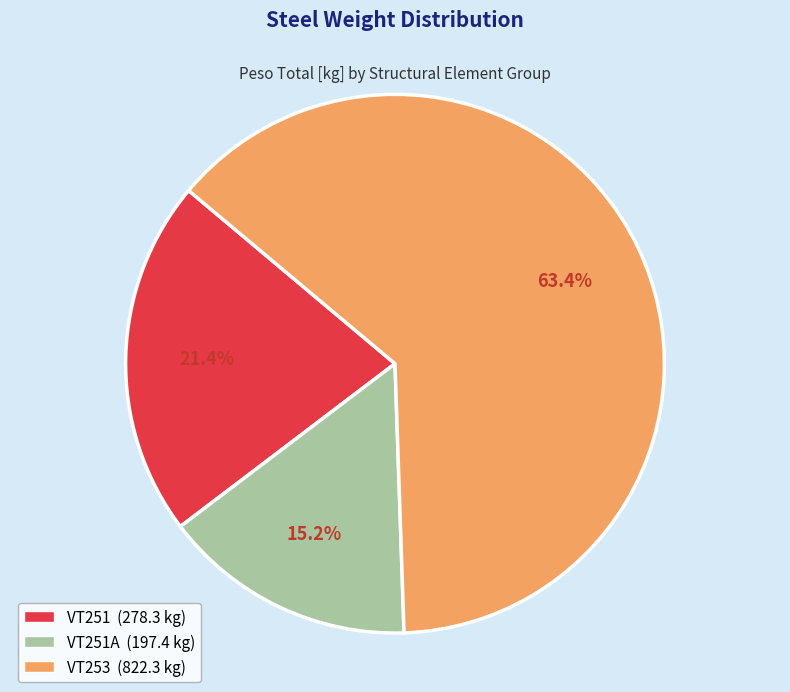

Is there any slice that represents more than half of the pie?

Yes